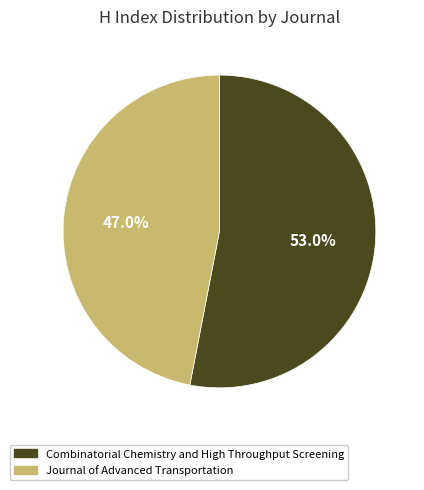

How much of the chart is everything except Combinatorial Chemistry and High Throughput Screening?

47.0%